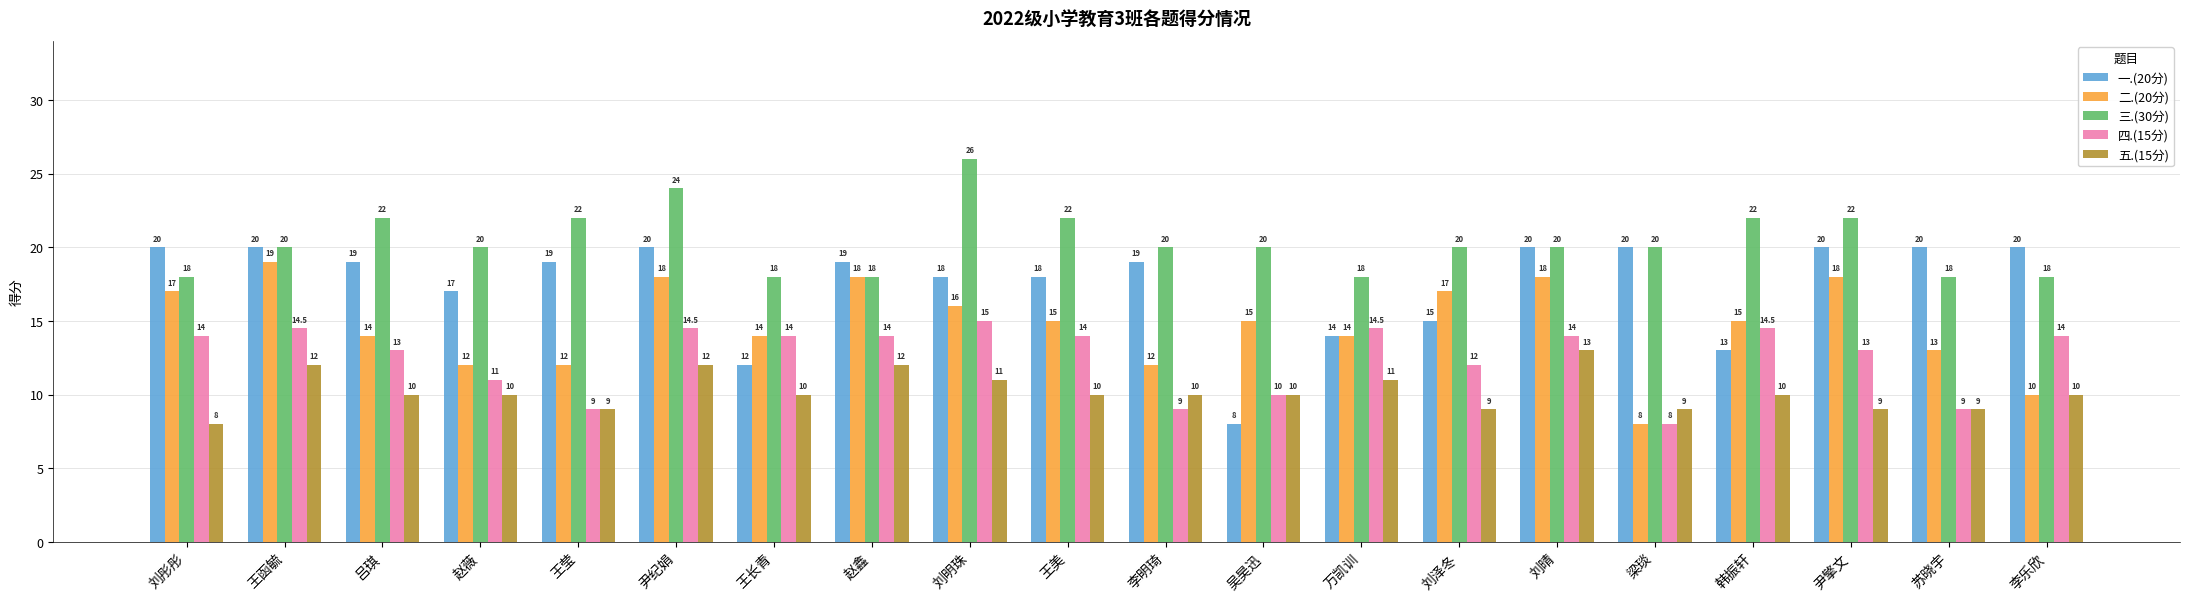

Read the 四.(15分) value at 李乐欣.

14.0